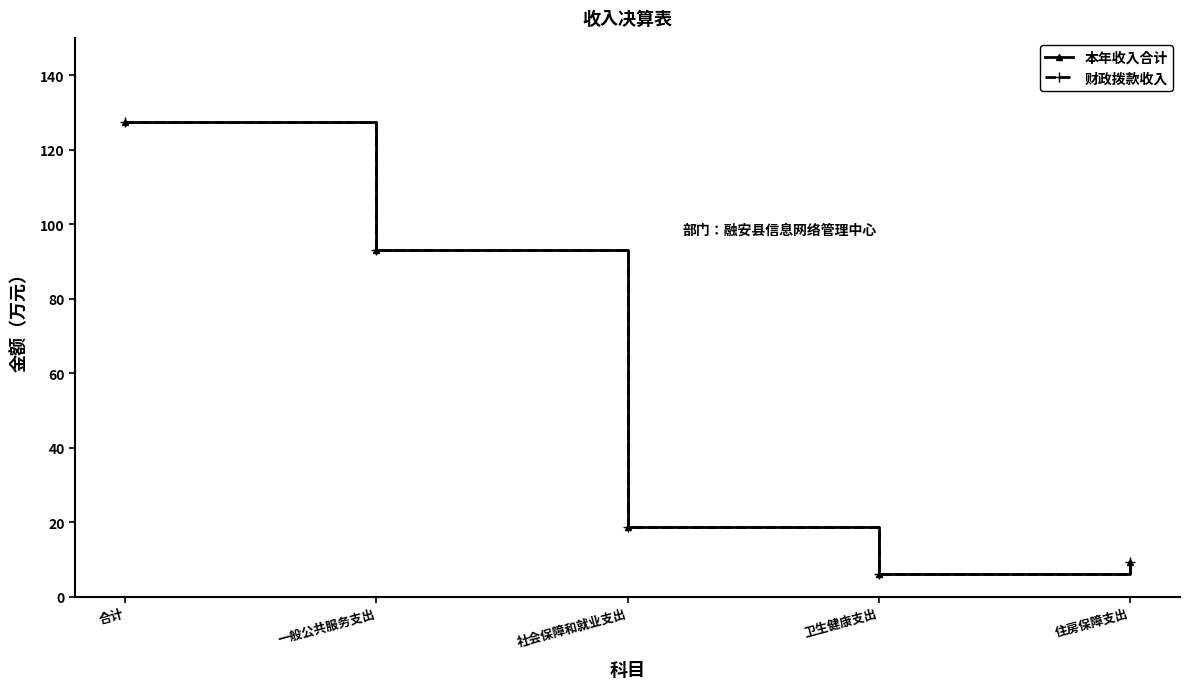

Is this an area chart (filled region under the line)?

No